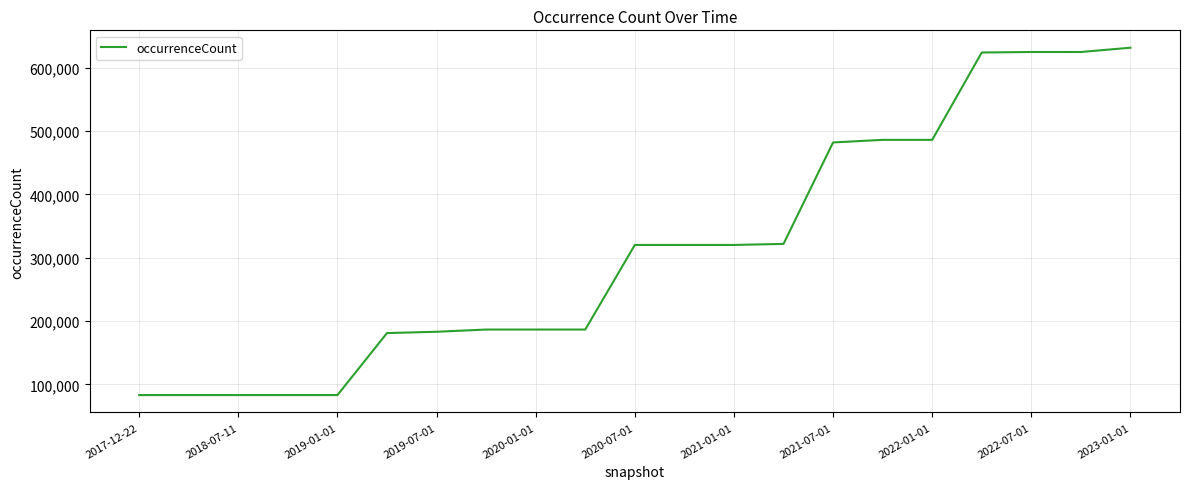

How many lines are shown in the chart?

1